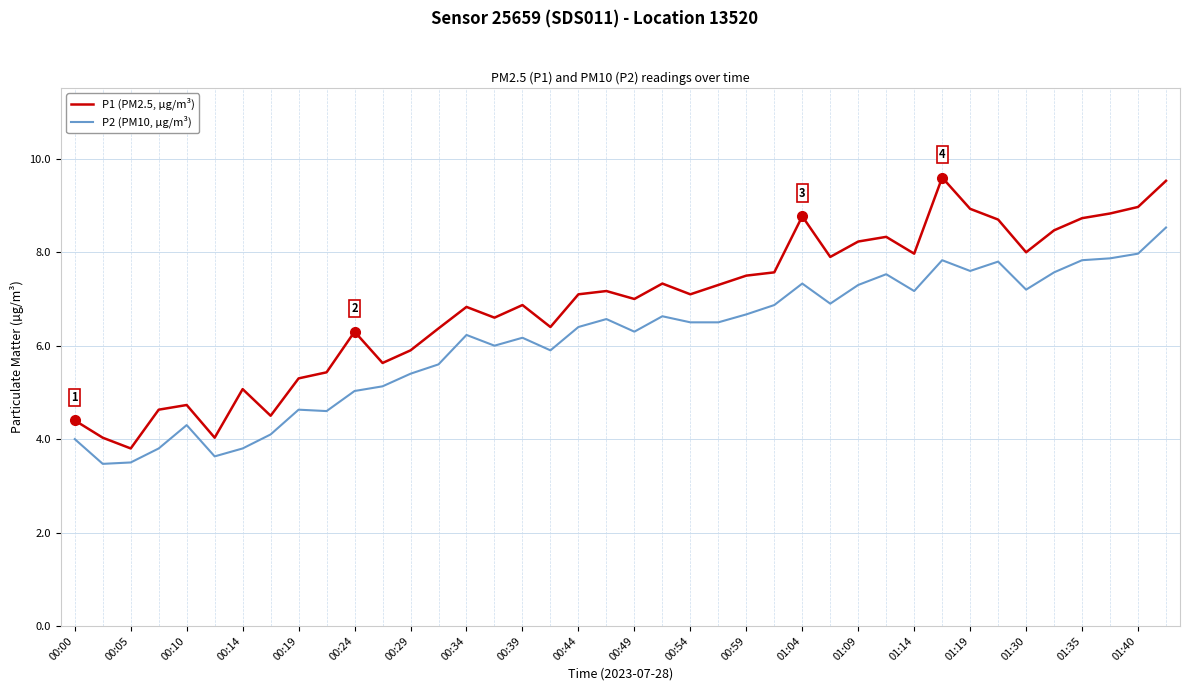

How many lines are shown in the chart?

2